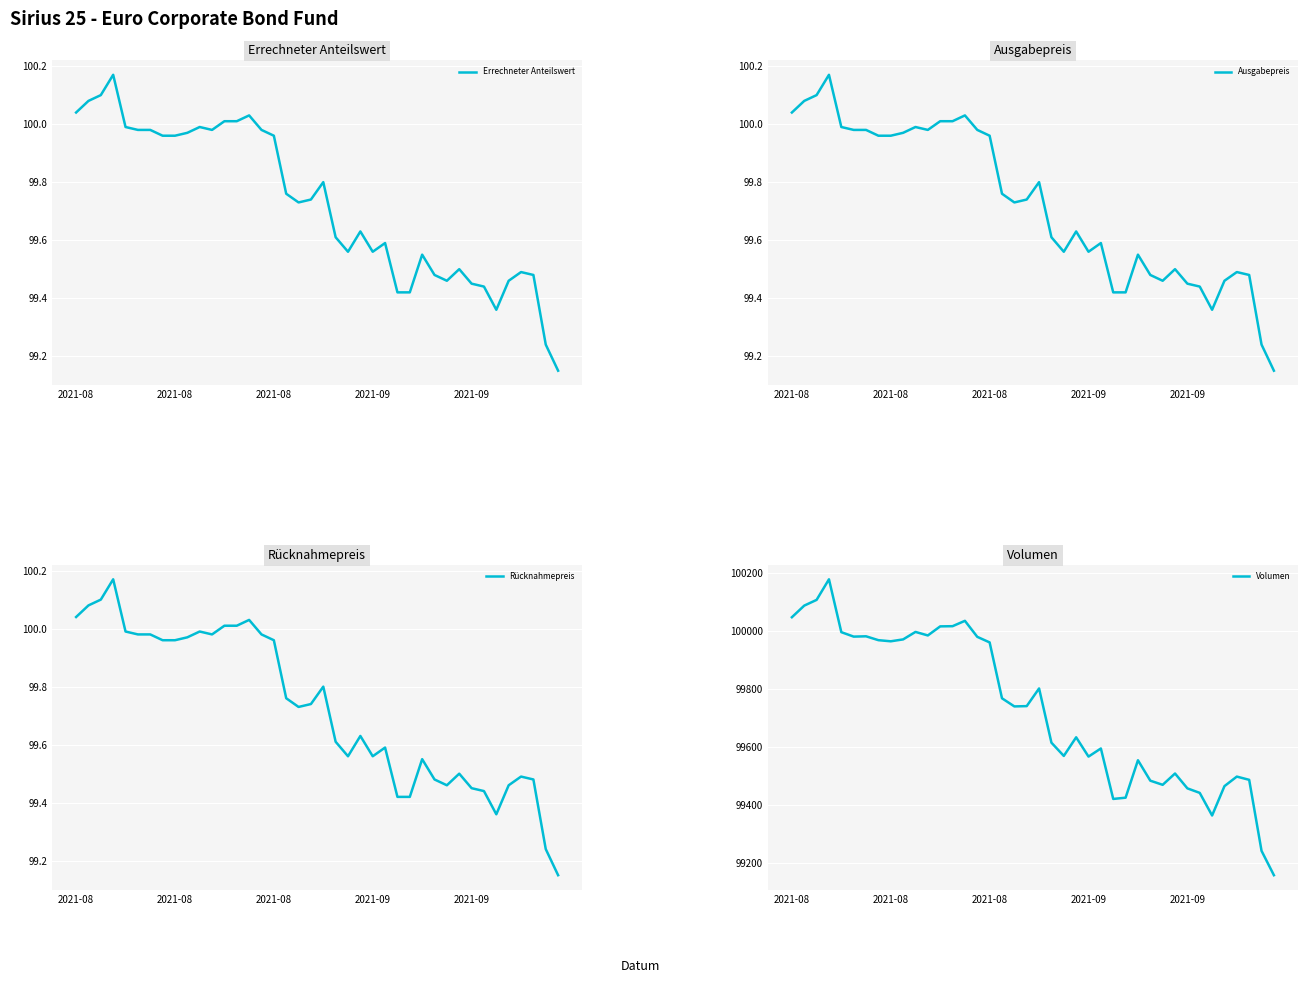

Reading right to left, what are all the values shown in this chart?

Errechneter Anteilswert: 99.2	99.2	99.5	99.5	99.5	99.4	99.4	99.5	99.5	99.5	99.5	99.5	99.4	99.4	99.6	99.6	99.6	99.6	99.6	99.8	99.7	99.7	99.8	100.0	100.0	100.0	100.0	100.0	100.0	100.0	100.0	100.0	100.0	100.0	100.0	100.0	100.2	100.1	100.1	100.0
Ausgabepreis: 99.2	99.2	99.5	99.5	99.5	99.4	99.4	99.5	99.5	99.5	99.5	99.5	99.4	99.4	99.6	99.6	99.6	99.6	99.6	99.8	99.7	99.7	99.8	100.0	100.0	100.0	100.0	100.0	100.0	100.0	100.0	100.0	100.0	100.0	100.0	100.0	100.2	100.1	100.1	100.0
Rücknahmepreis: 99.2	99.2	99.5	99.5	99.5	99.4	99.4	99.5	99.5	99.5	99.5	99.5	99.4	99.4	99.6	99.6	99.6	99.6	99.6	99.8	99.7	99.7	99.8	100.0	100.0	100.0	100.0	100.0	100.0	100.0	100.0	100.0	100.0	100.0	100.0	100.0	100.2	100.1	100.1	100.0
Volumen: 99157.0	99241.1	99486.4	99497.6	99464.6	99363.2	99441.3	99456.9	99508.2	99469.2	99483.4	99554.0	99424.7	99420.4	99594.6	99566.6	99633.2	99568.9	99614.7	99801.9	99740.9	99739.9	99767.9	99960.9	99980.1	100035.4	100016.9	100016.3	99984.9	99997.1	99971.3	99964.8	99968.6	99982.0	99980.9	99996.3	100178.8	100107.8	100088.0	100047.8